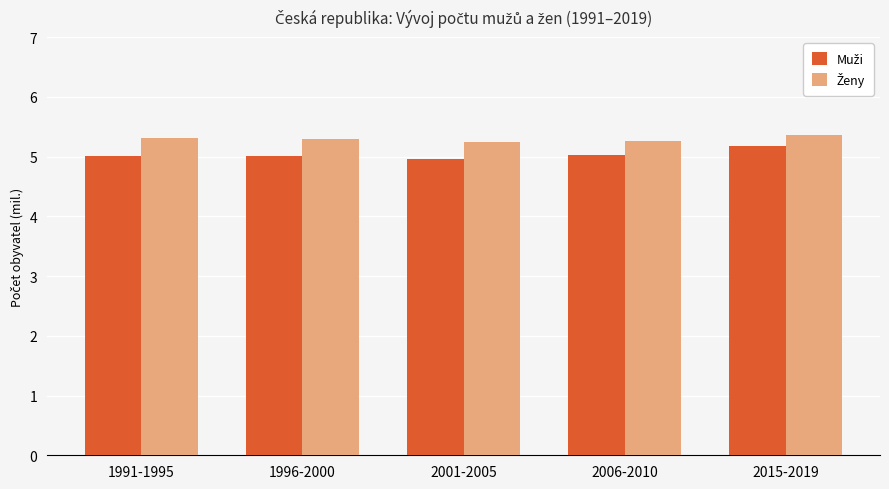

What is the smallest value displayed?

5.0